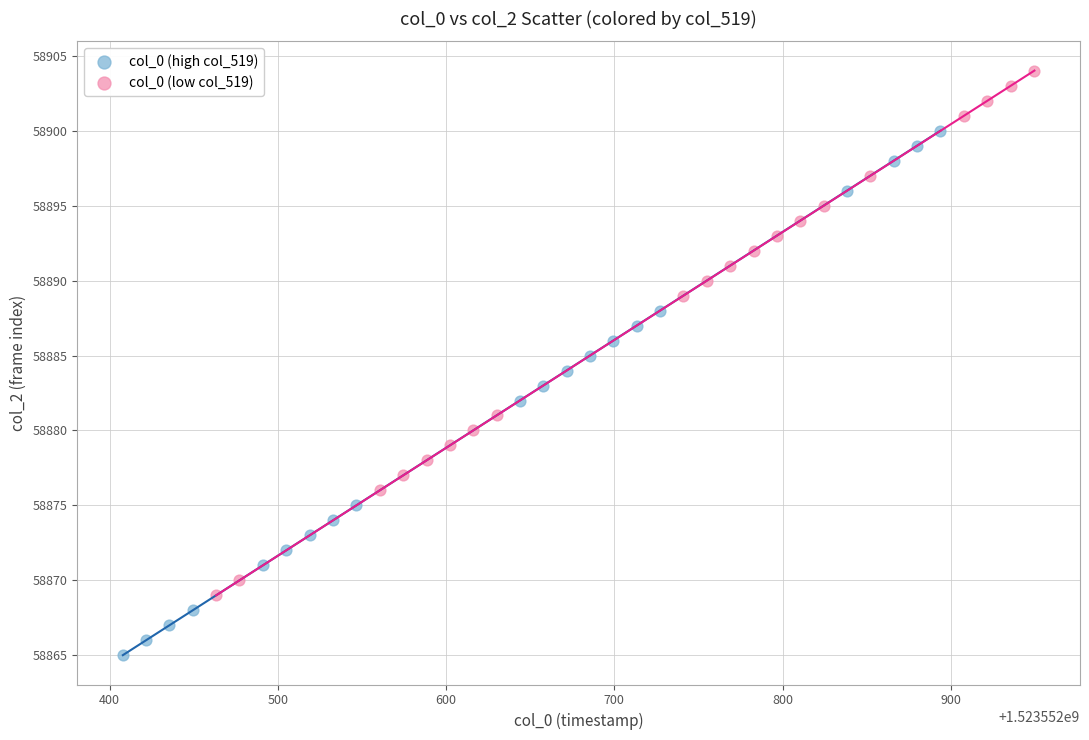

Which series contains the highest Y value?

col_0 (low col_519)